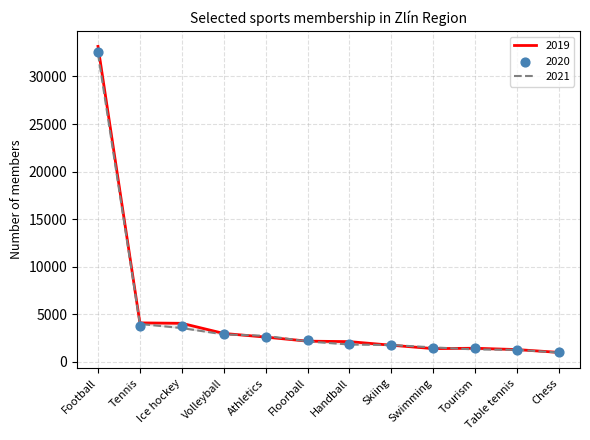

Is the value of 2021 at Chess greater than the value of 2020 at Skiing?

No